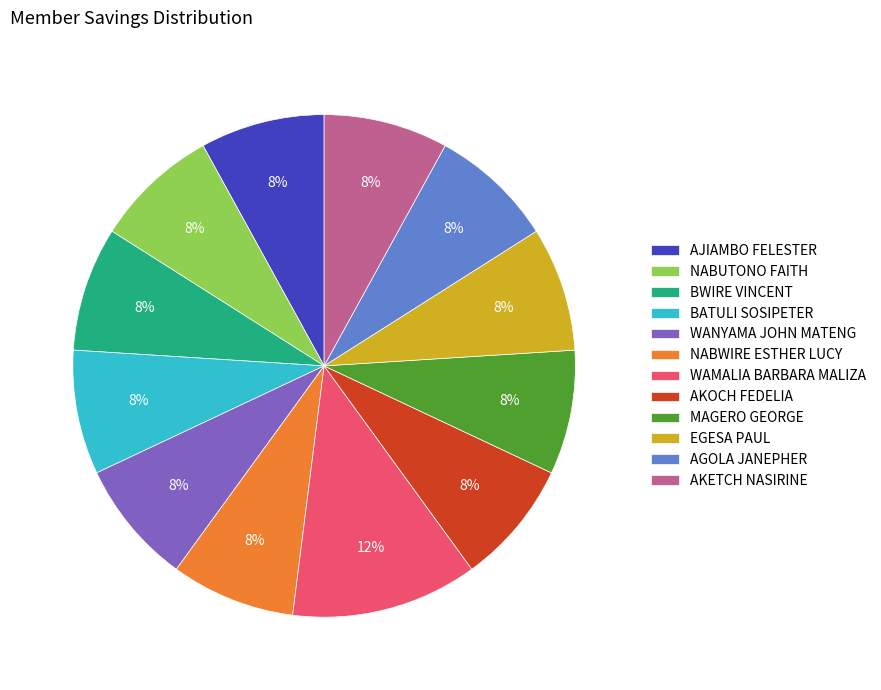

Is it true that MAGERO GEORGE is 1% of the pie?

False